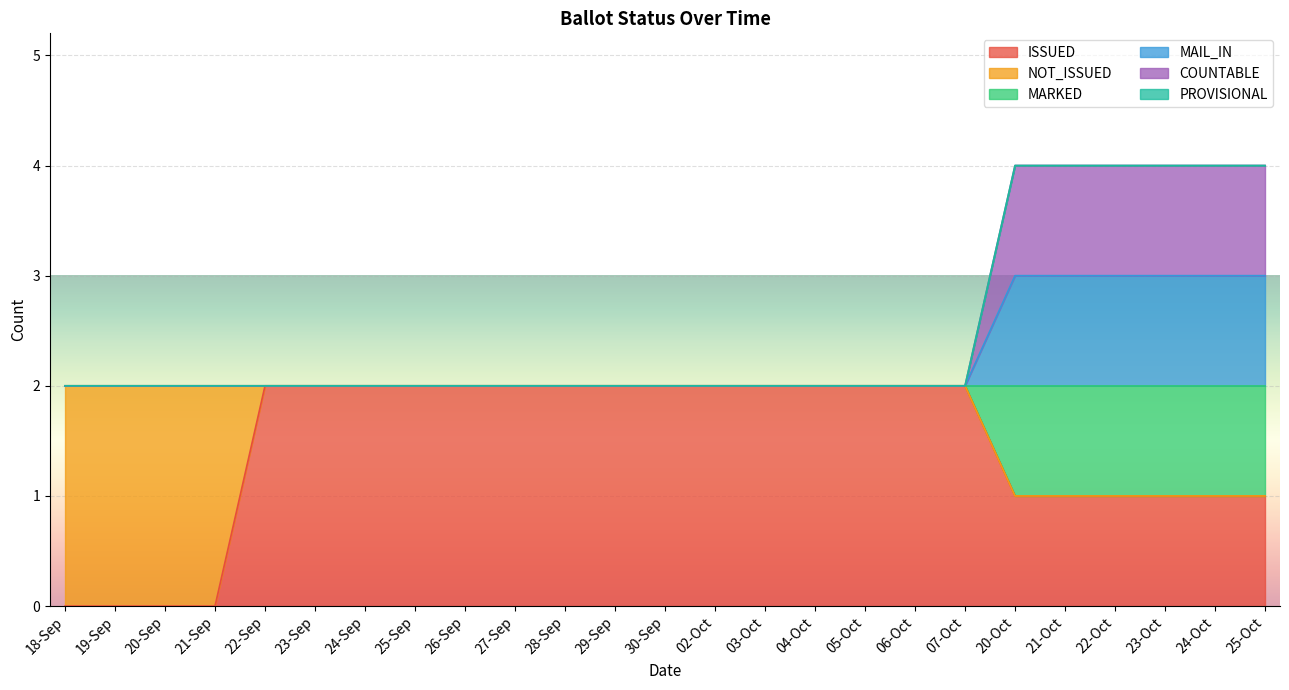

True or false: ISSUED and MARKED intersect in this chart.

False